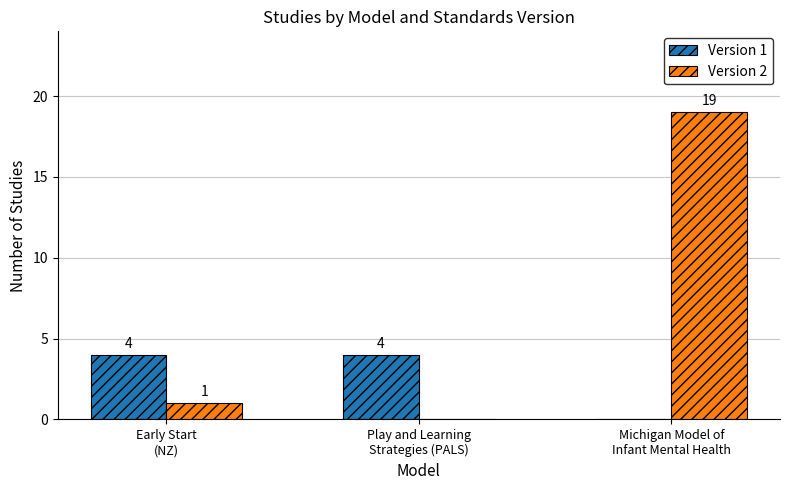

What is the maximum value for Version 2?

19